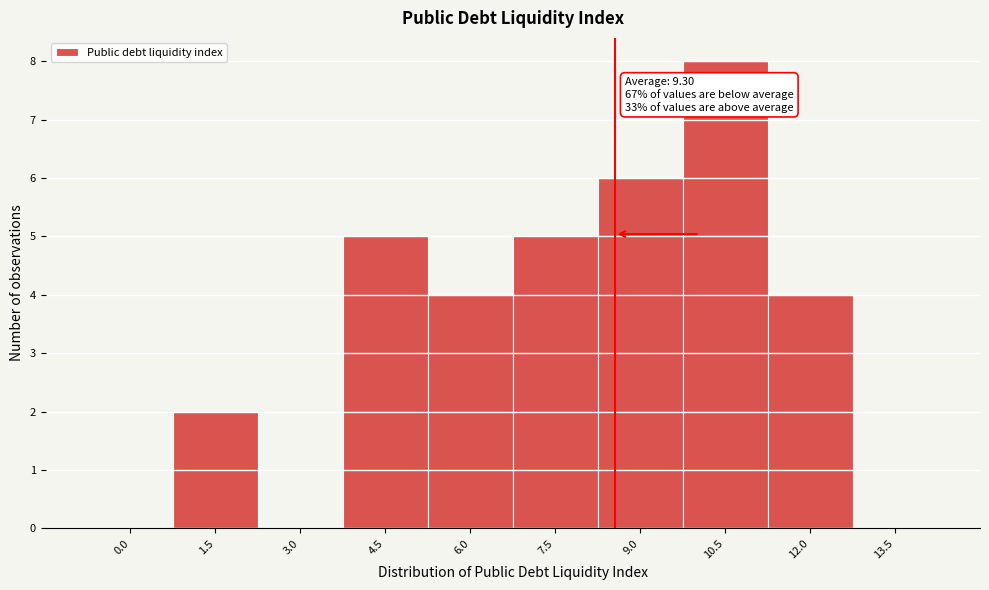

Reading left to right, list all the values displayed in this chart.

0.0=0	1.5=2	3.0=0	4.5=5	6.0=4	7.5=5	9.0=6	10.5=8	12.0=4	13.5=0